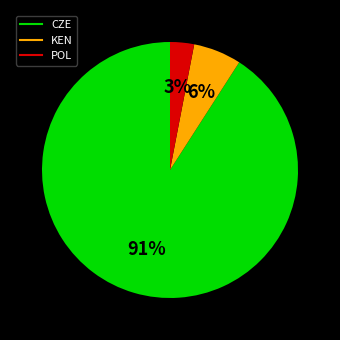

To the nearest percent, what is the average slice percentage?

33%